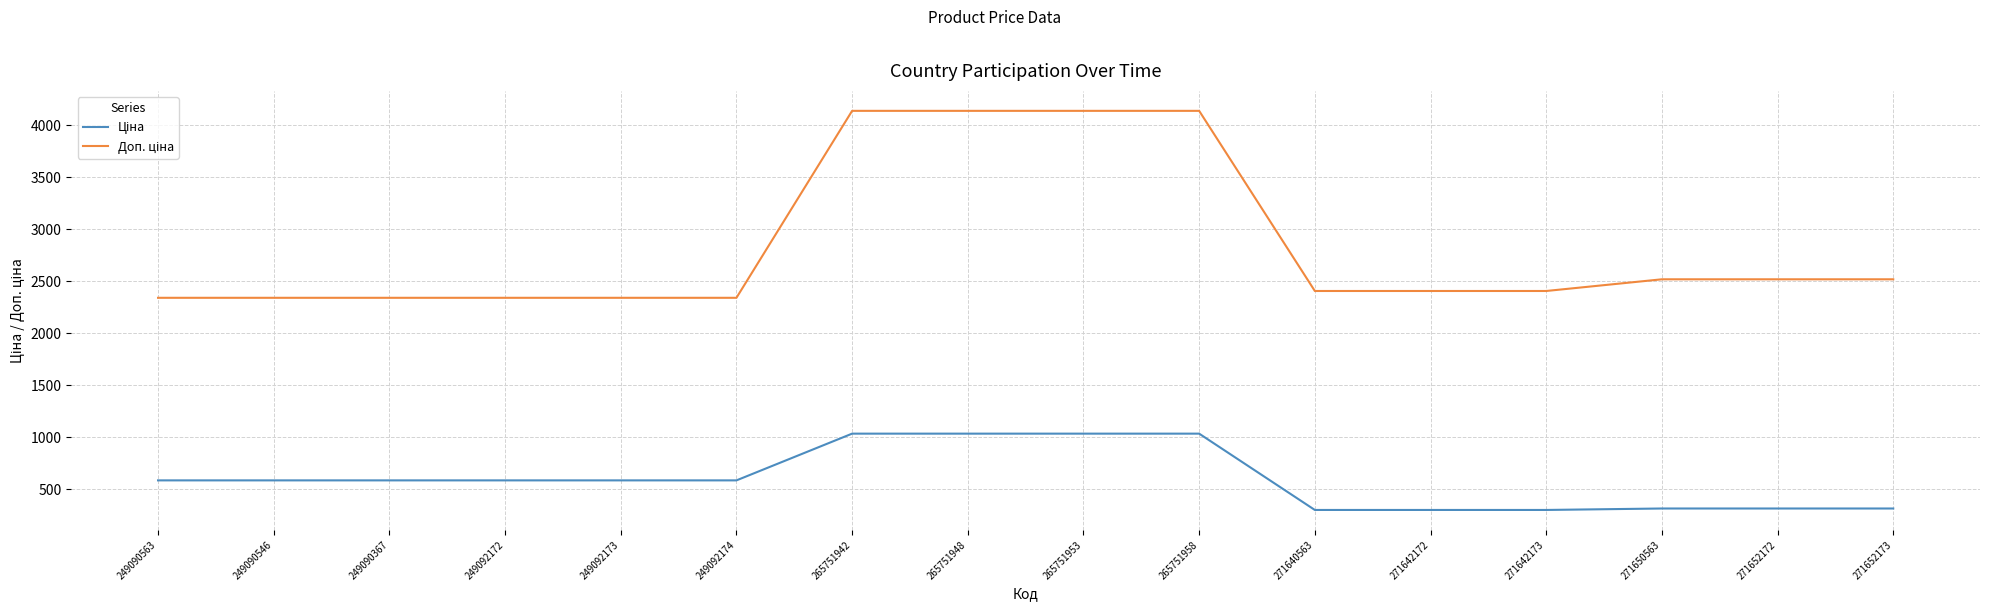

What is the total value across all series at 249092174?

2924.6